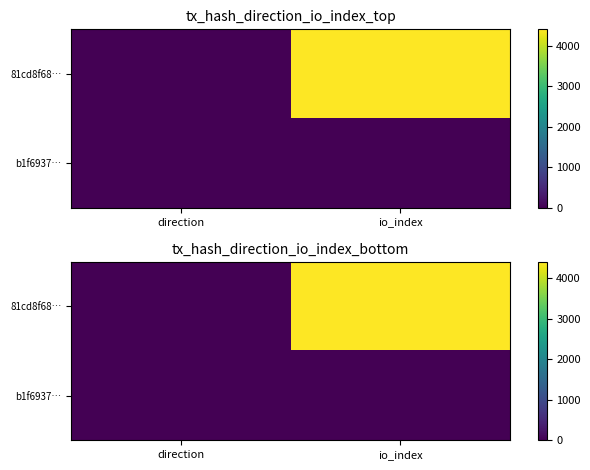

Which series has the widest spread of values?

81cd8f68…